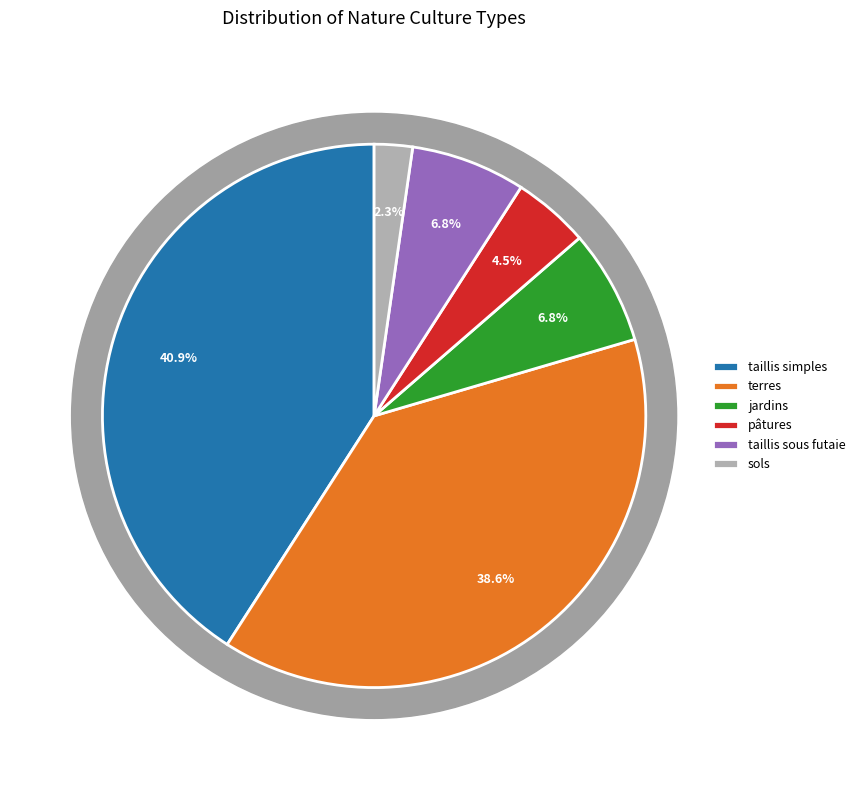

Between pâtures and taillis simples, which is larger?

taillis simples